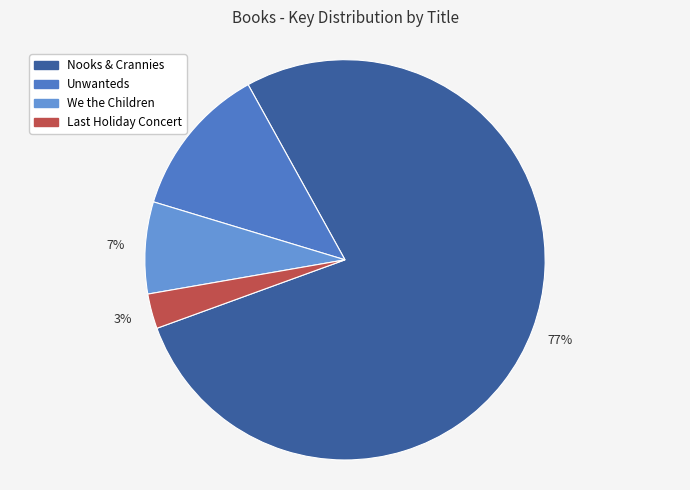

Which category has the smallest portion of the pie?

Last Holiday Concert